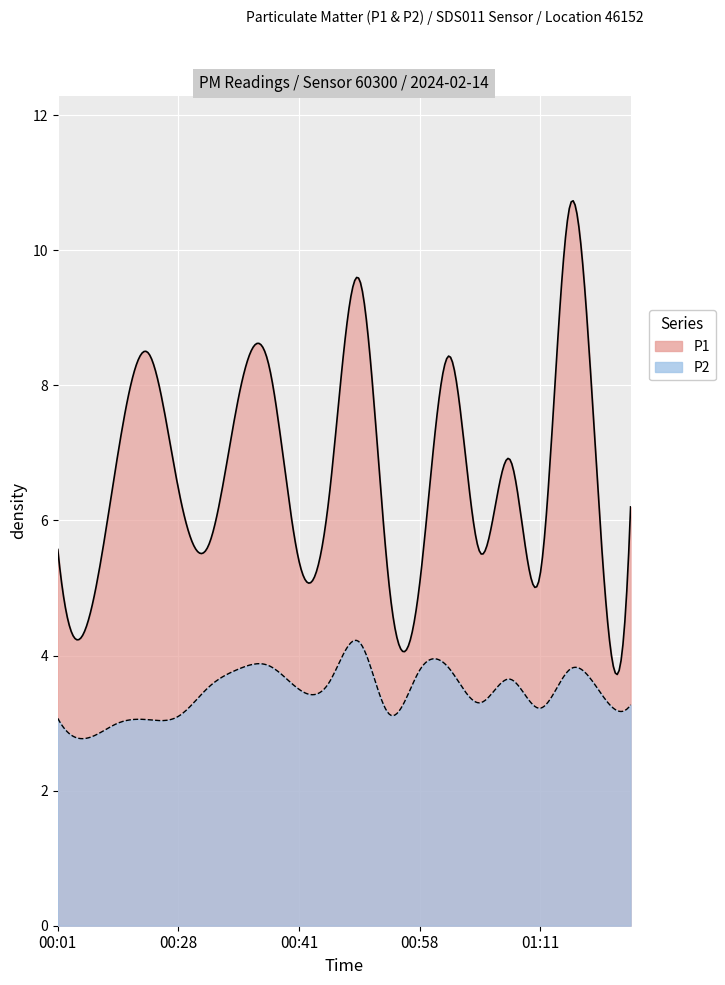

The value of P2 at 00:53 is 4.2. True or false?

True